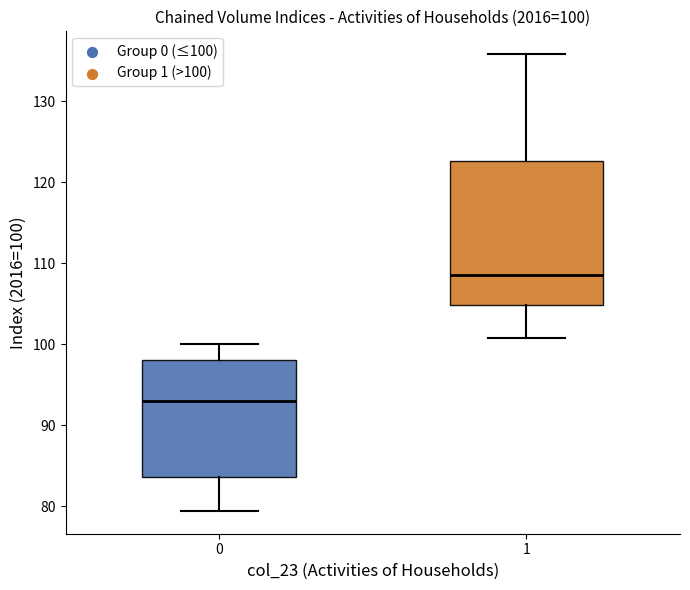

Comparing the boxes themselves (not the whiskers), which one is the tallest?

1